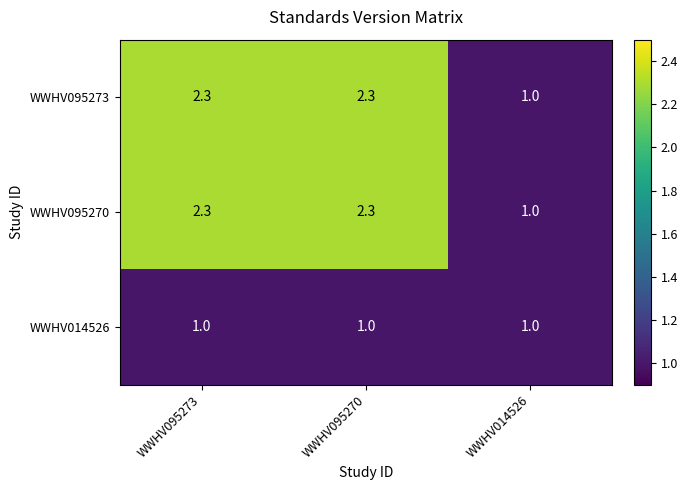

What is the smallest value displayed?

1.0